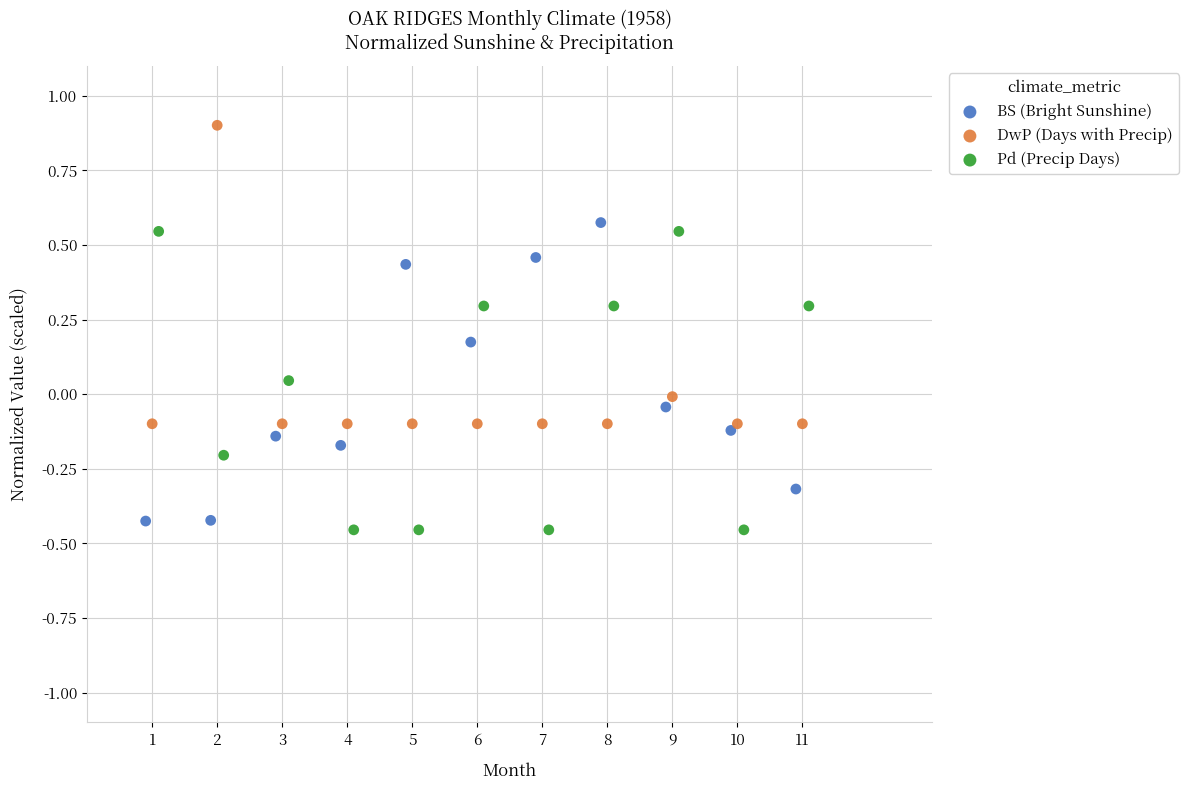

Which series reaches the maximum Y coordinate?

DwP (Days with Precip)